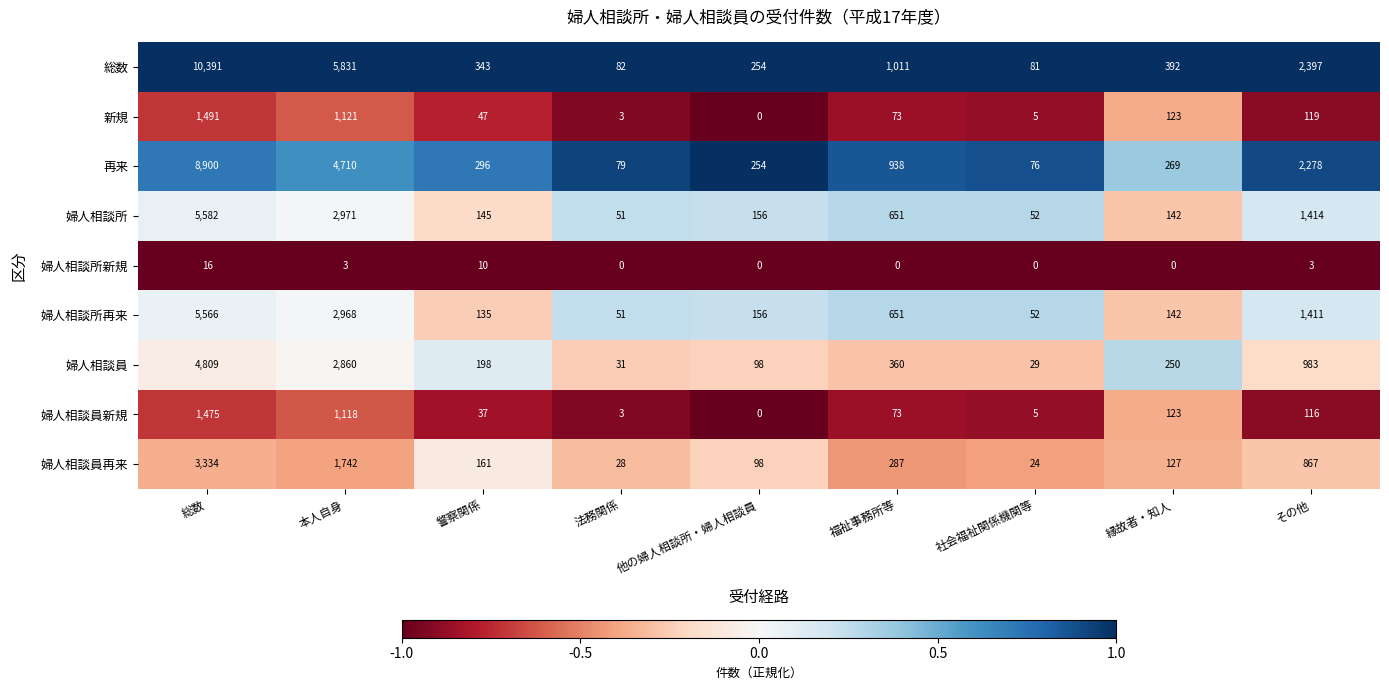

The value of 再来 at 警察関係 is 169. True or false?

False